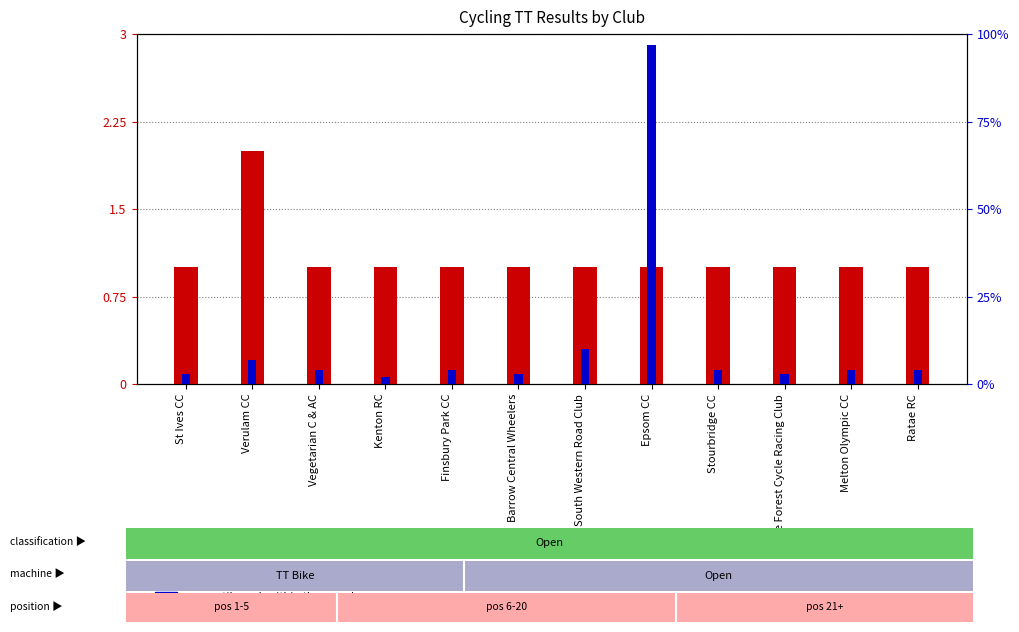

List the labels in order of percentile rank within the sample value, largest first.

Epsom CC, South Western Road Club, Verulam CC, Vegetarian C & AC, Finsbury Park CC, Stourbridge CC, Melton Olympic CC, Ratae RC, St Ives CC, Barrow Central Wheelers, Wyre Forest Cycle Racing Club, Kenton RC